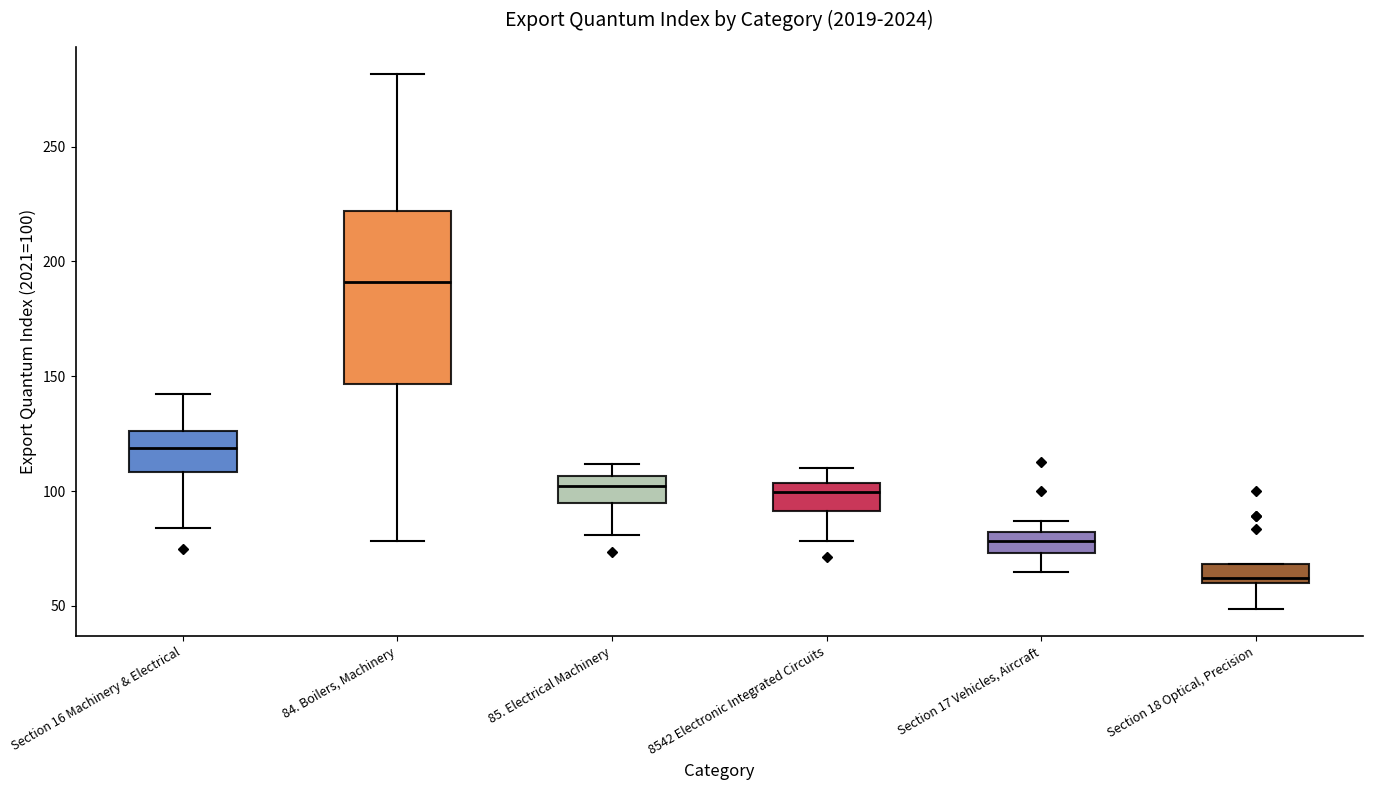

Which box is the tallest, from its lower edge to its upper edge?

84. Boilers, Machinery